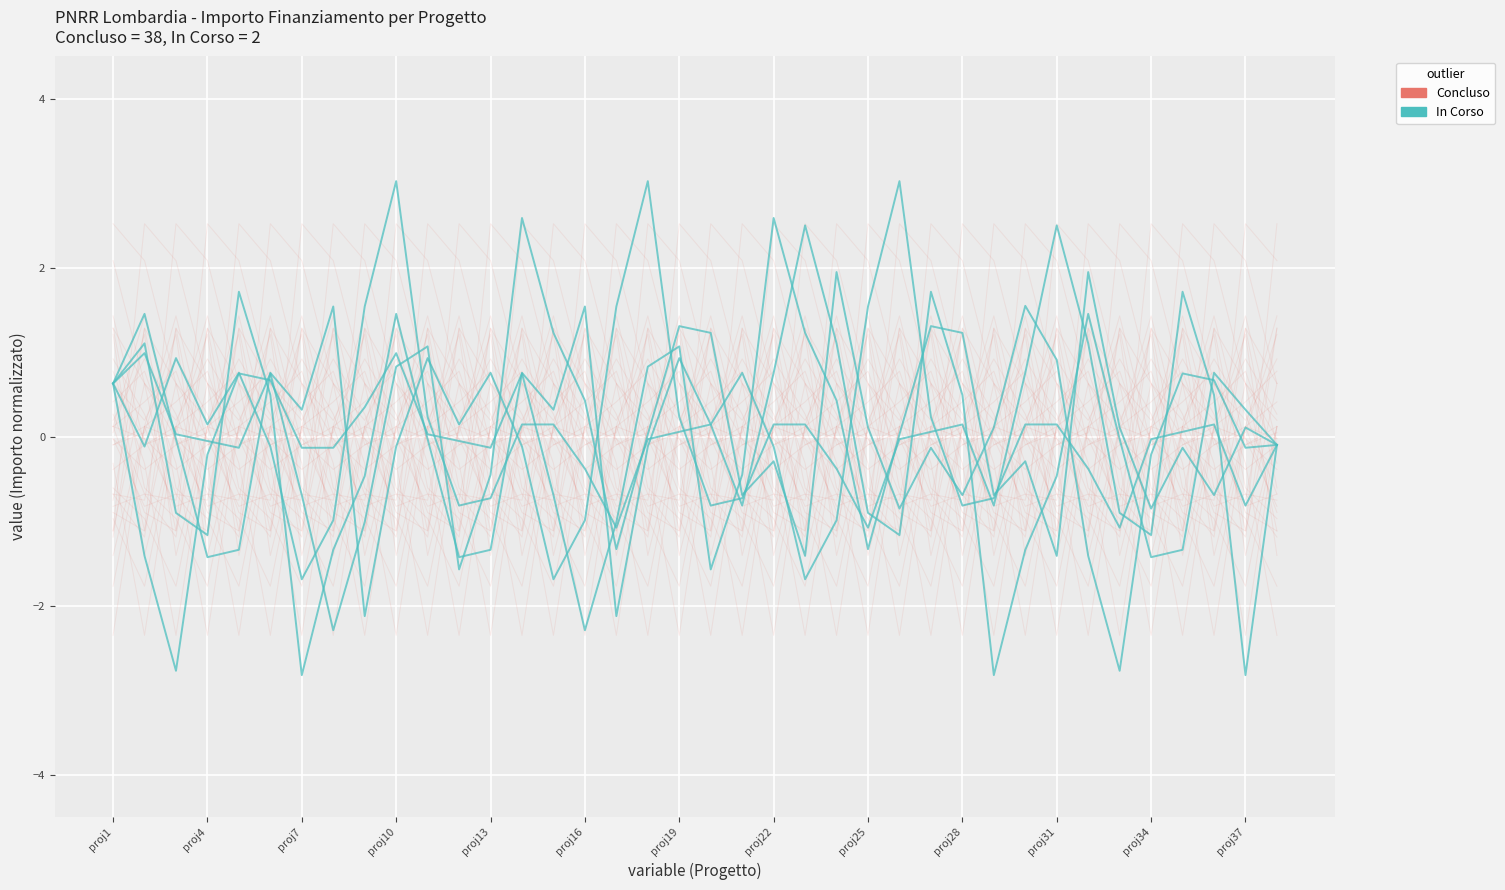

What is the maximum value shown in the chart?

3.0